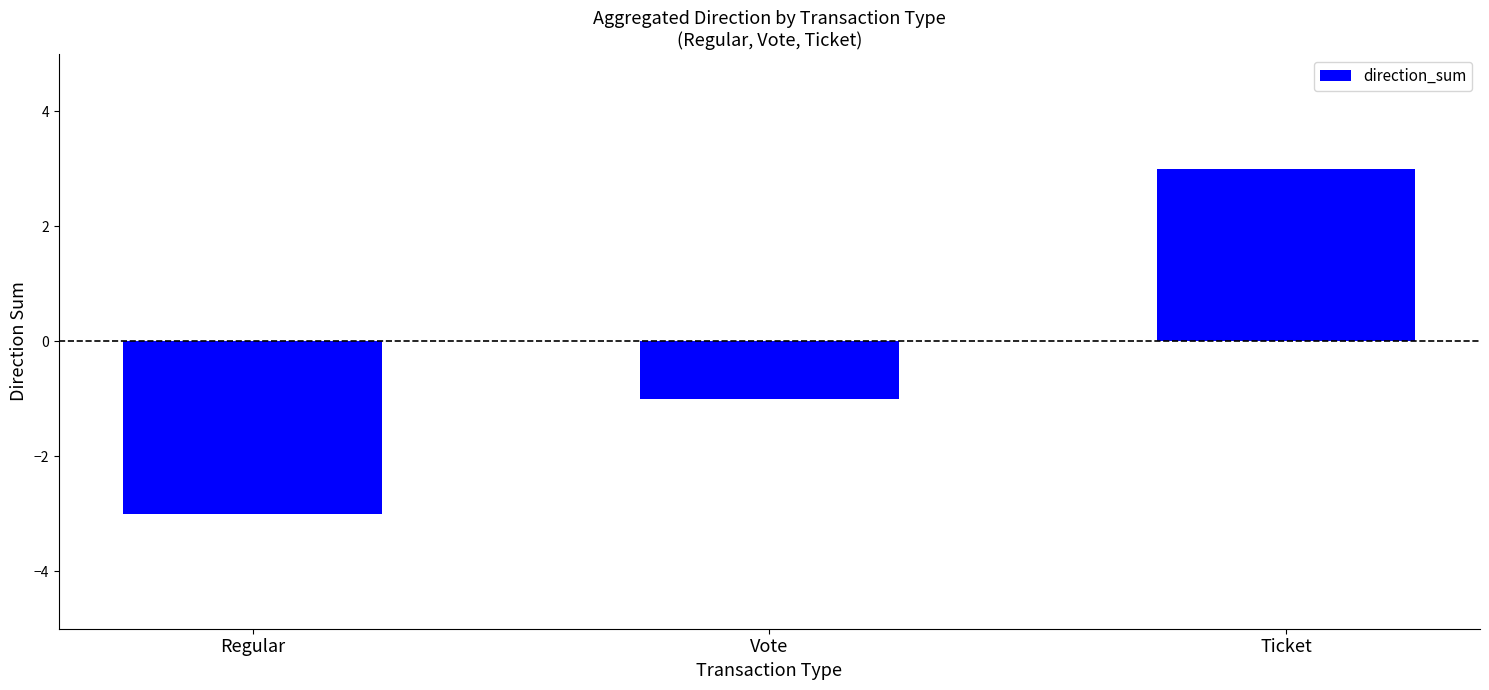

How many negative values are there?

2